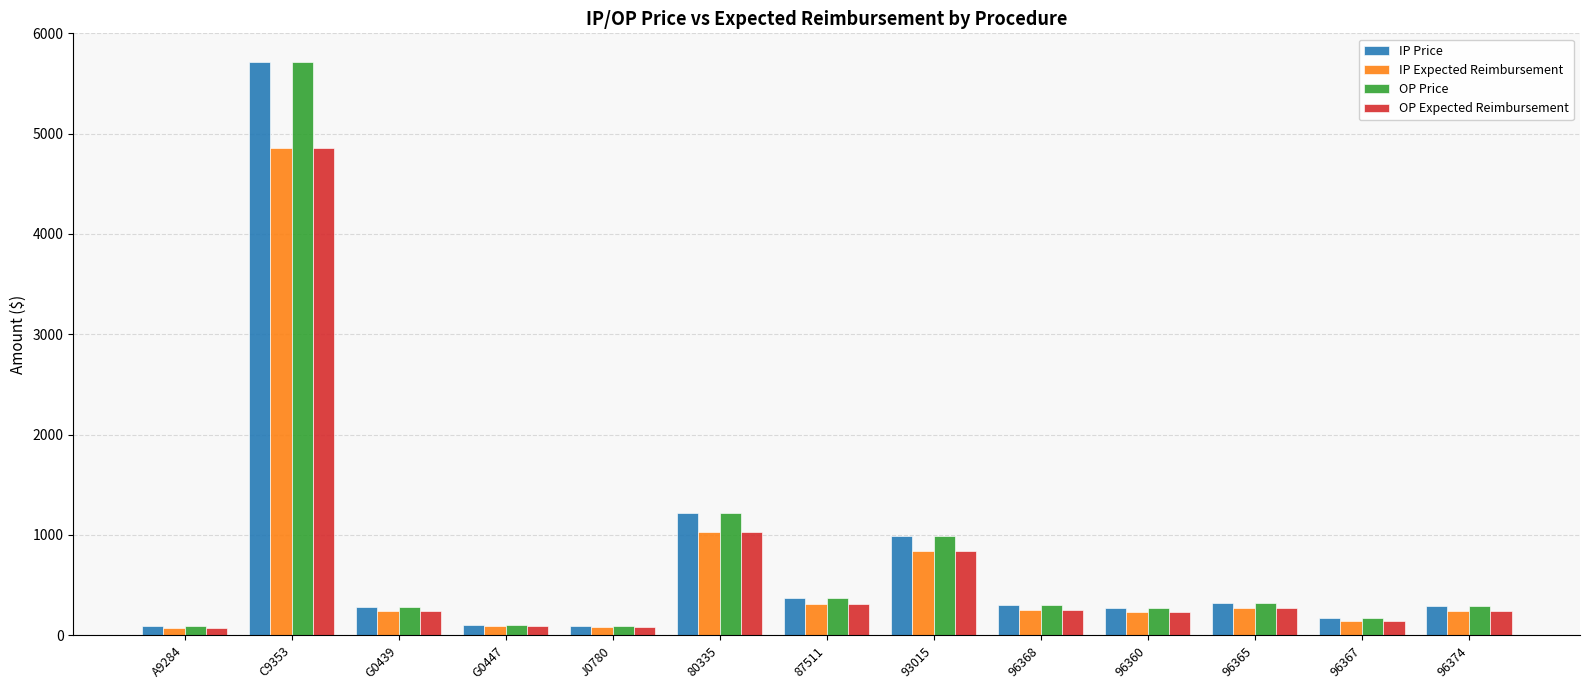

Which category has the highest value in the OP Price series?

C9353